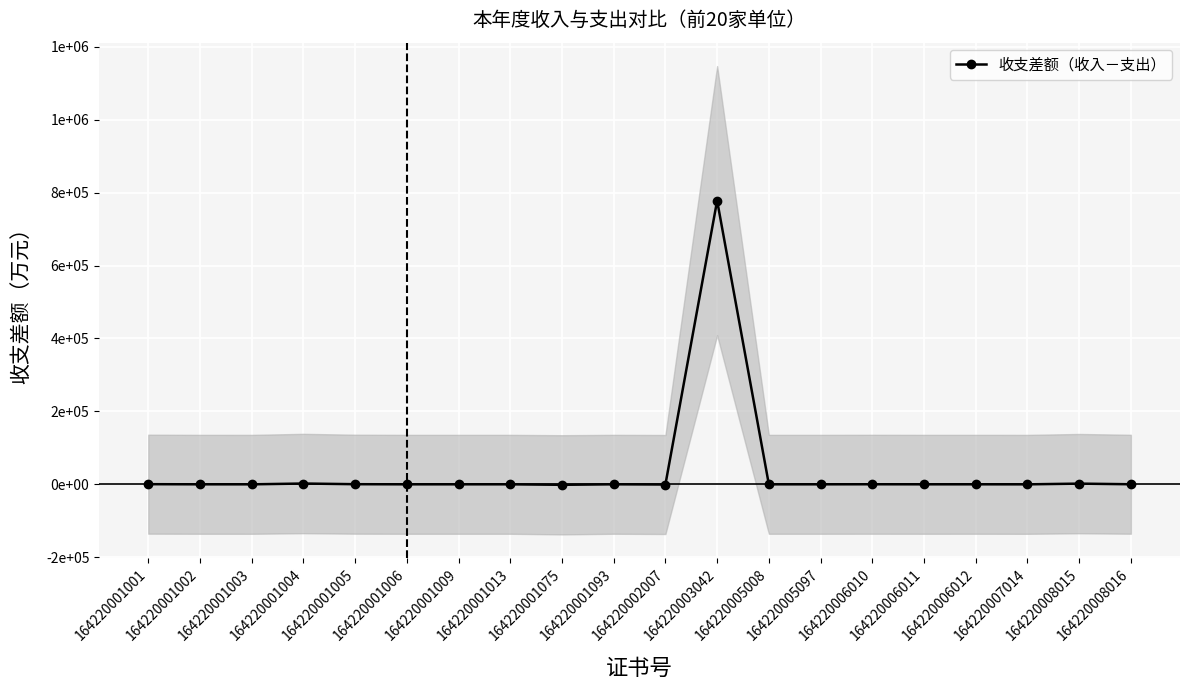

At which label is the value closest to 388277?

164220001004